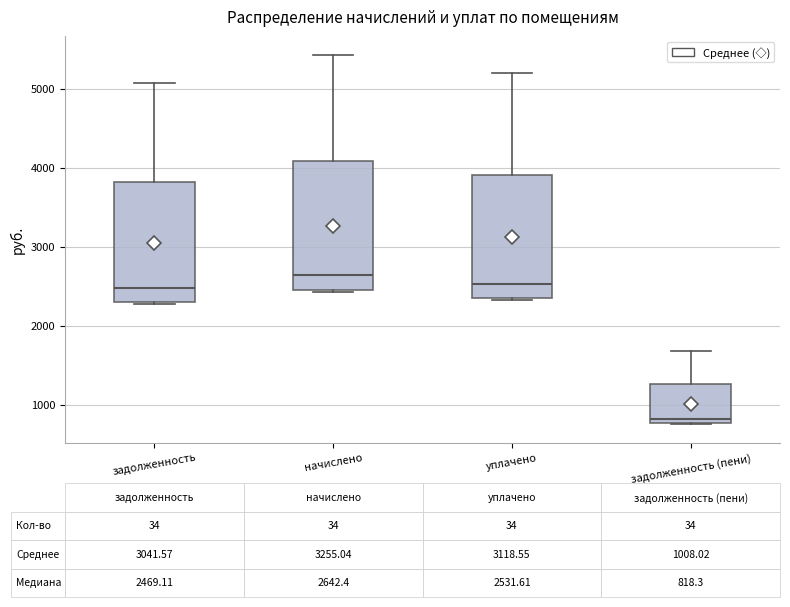

Which box's median line is the lowest?

задолженность (пени)